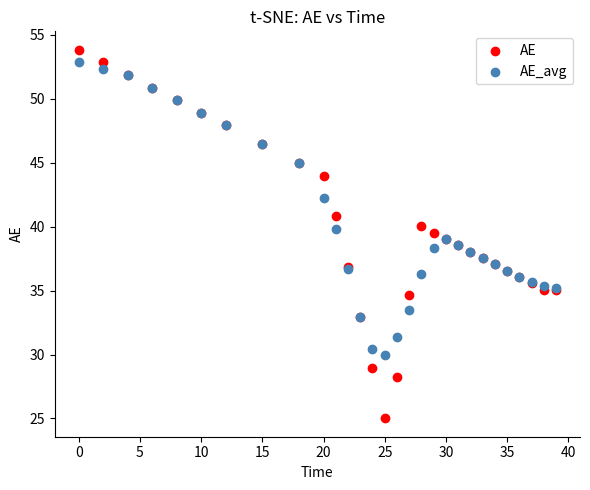

Which series has the widest spread of Y values?

AE